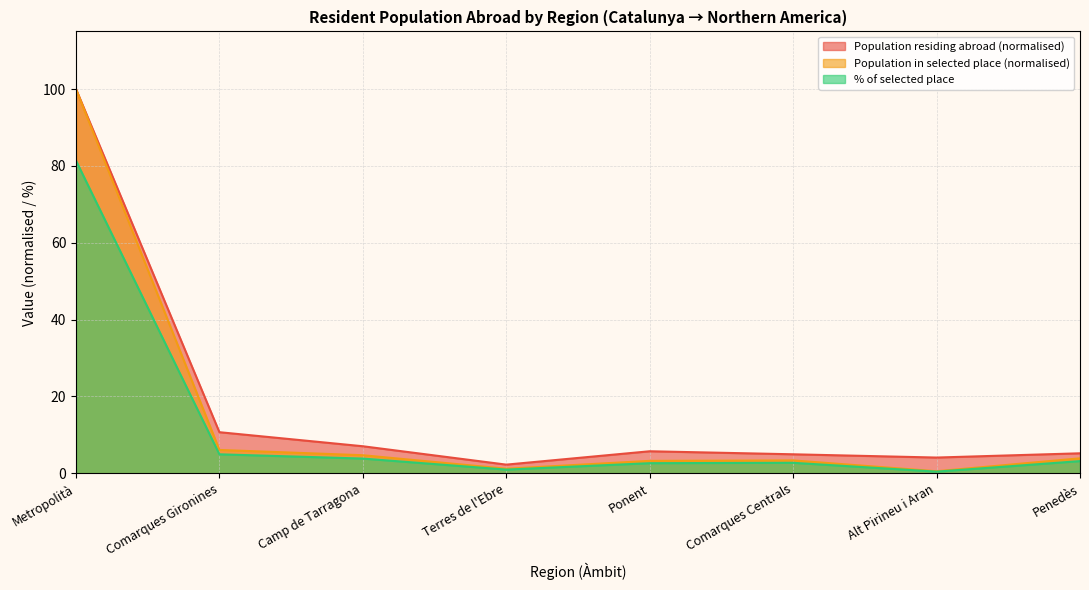

In % of selected place, how many points are higher than both neighbors (excluding endpoints)?

1